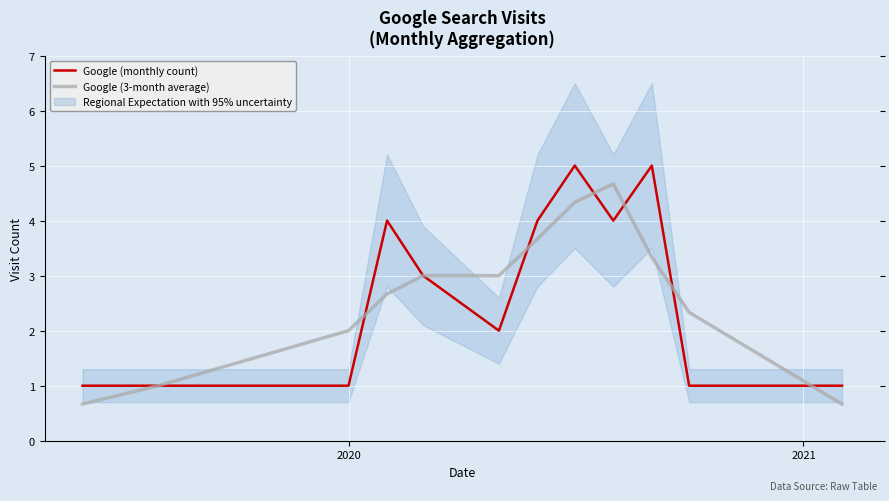

What is the highest value of the Google (monthly count) series?

5.0